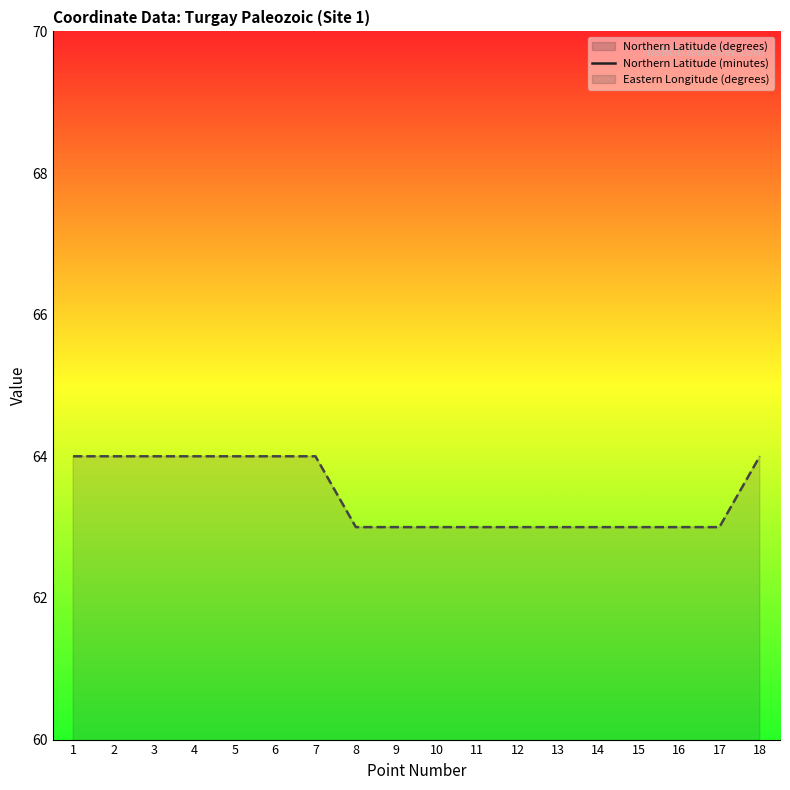

Which series has the widest spread of values?

Northern Latitude (minutes) (line)